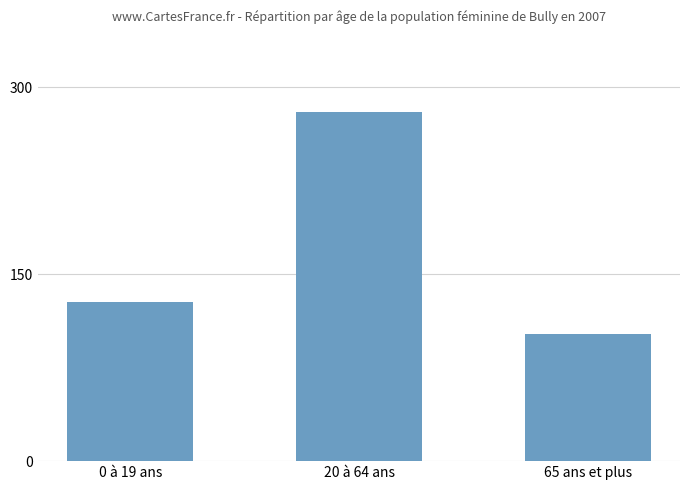

Rank the categories by value from lowest to highest.

65 ans et plus, 0 à 19 ans, 20 à 64 ans